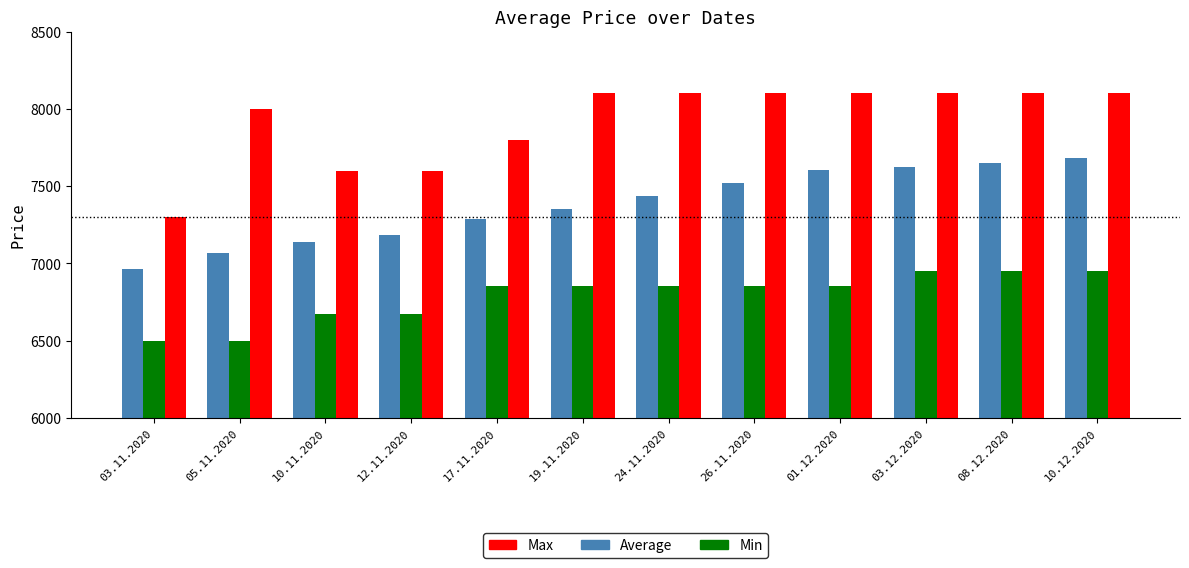

Is it true that Max equals 12041 at 10.11.2020?

False